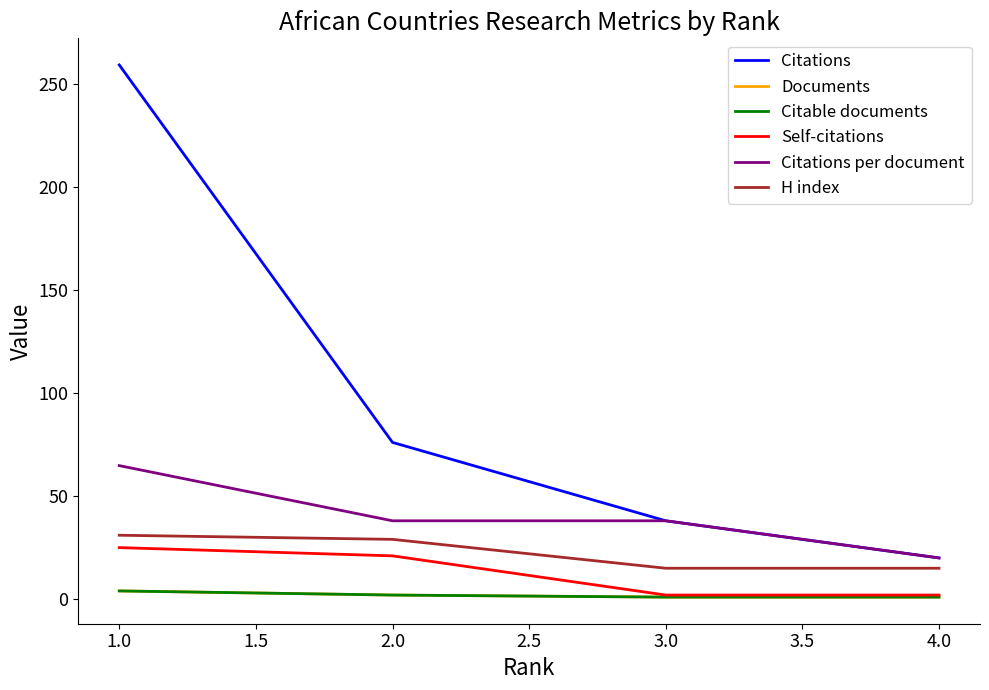

Is this an area chart (filled region under the line)?

No